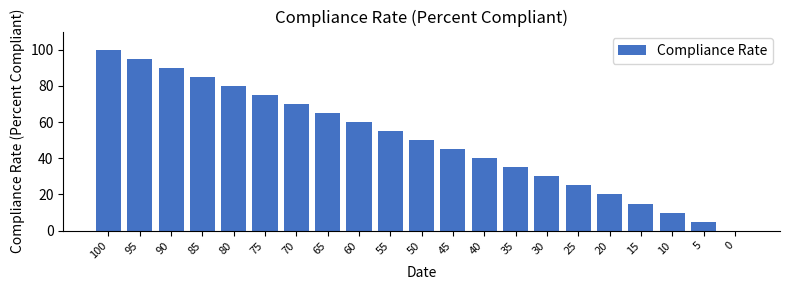

Reading left to right, list all the values displayed in this chart.

100=100	95=95	90=90	85=85	80=80	75=75	70=70	65=65	60=60	55=55	50=50	45=45	40=40	35=35	30=30	25=25	20=20	15=15	10=10	5=5	0=0